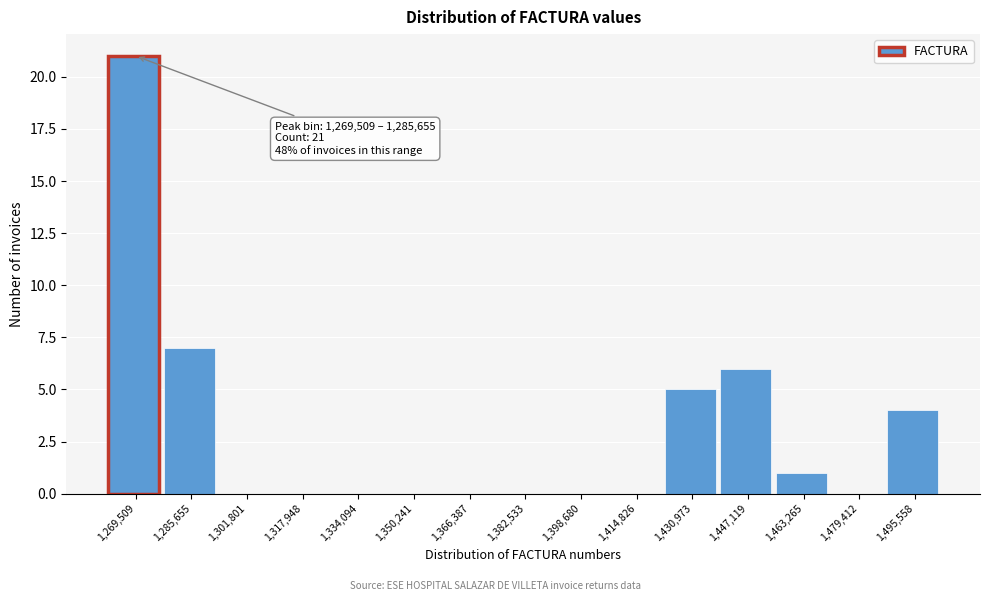

Reading right to left, list all the values displayed in this chart.

1,495,558=4	1,479,412=0	1,463,265=1	1,447,119=6	1,430,973=5	1,414,826=0	1,398,680=0	1,382,533=0	1,366,387=0	1,350,241=0	1,334,094=0	1,317,948=0	1,301,801=0	1,285,655=7	1,269,509=21